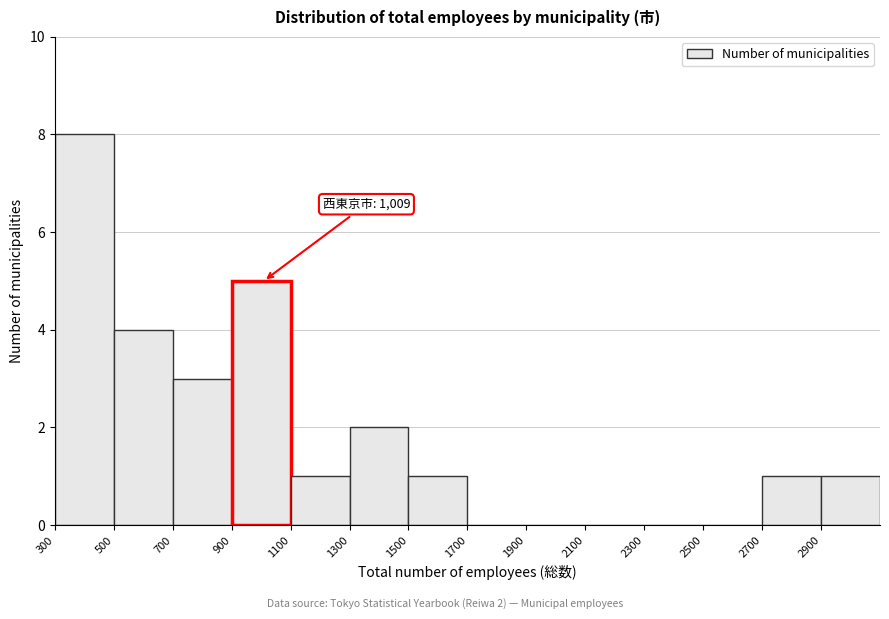

Over which range of the x-axis is the bar tallest?

300 to 500